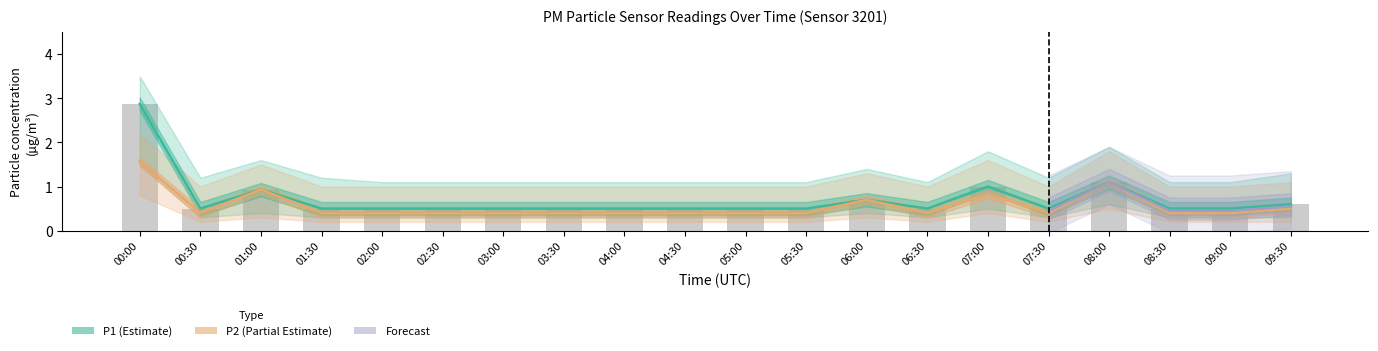

What is the value of the P1 bar at the 17th from the left?

1.1